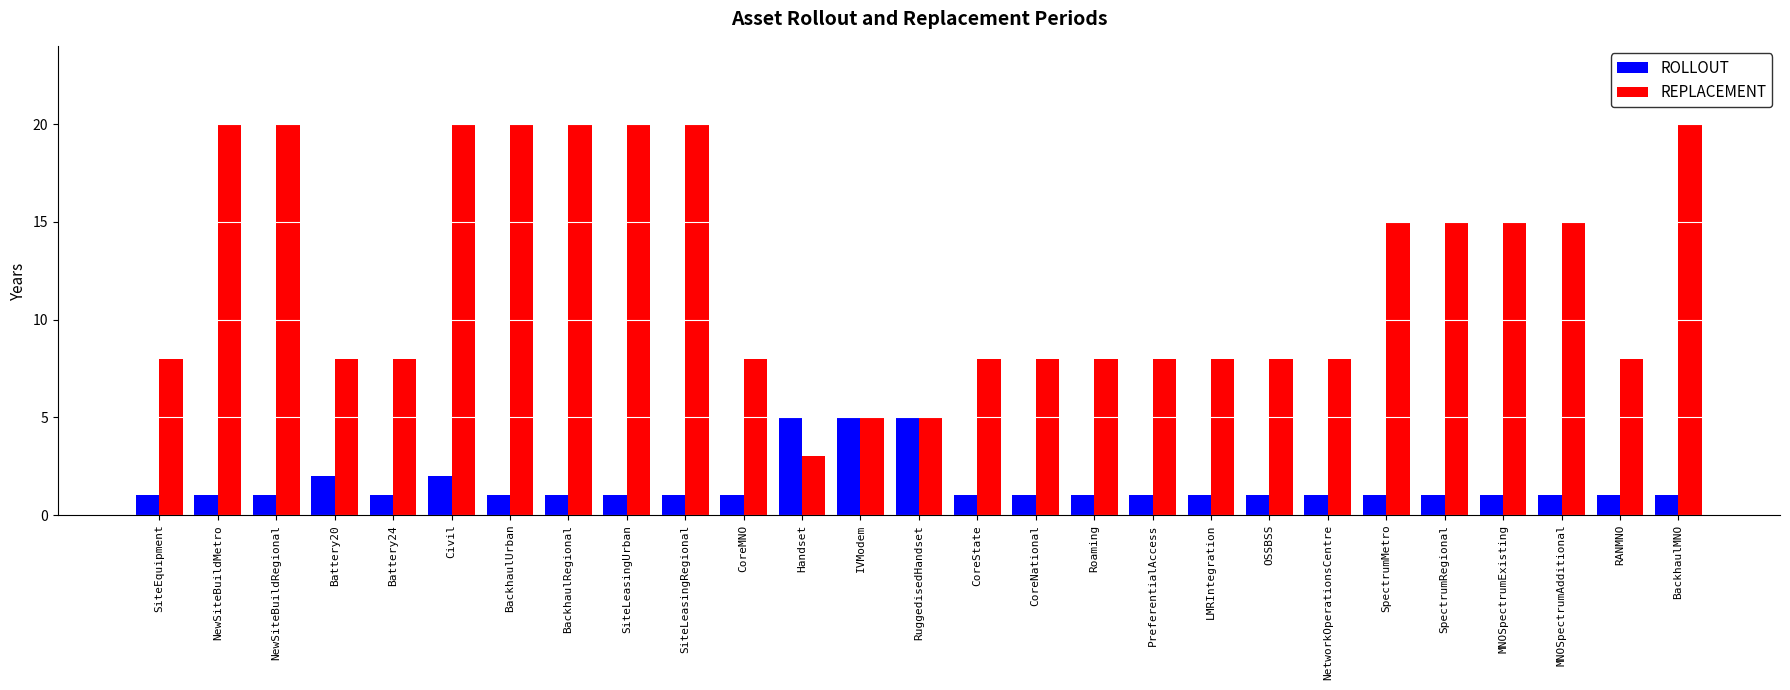

What value does the ROLLOUT series have at Handset?

5